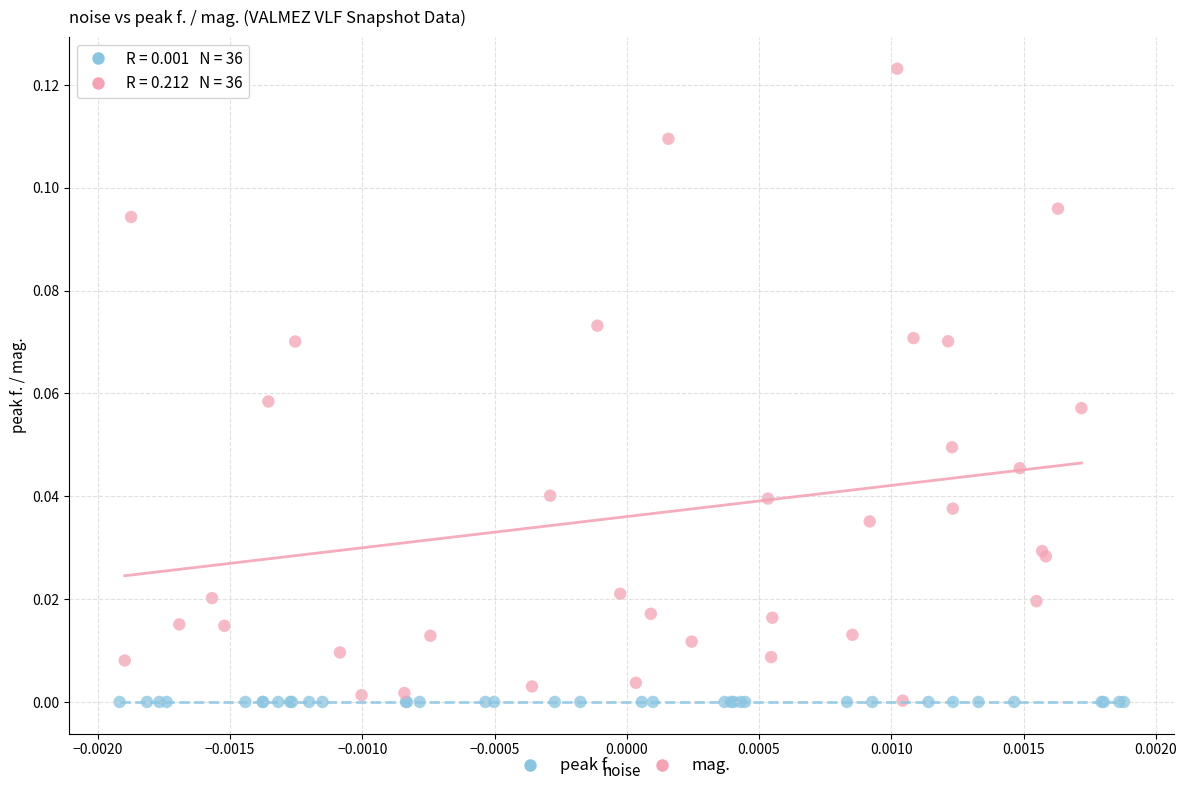

What are all the series names shown in the legend?

peak f., mag.